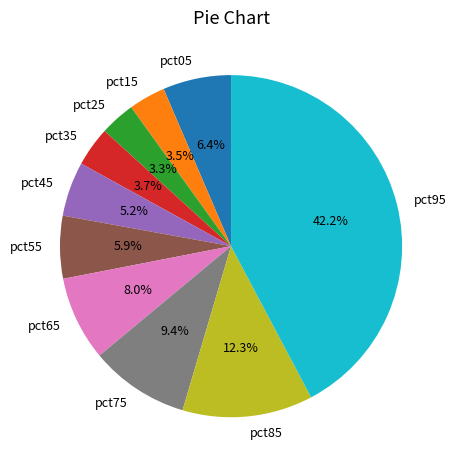

Does any single category account for the majority?

No